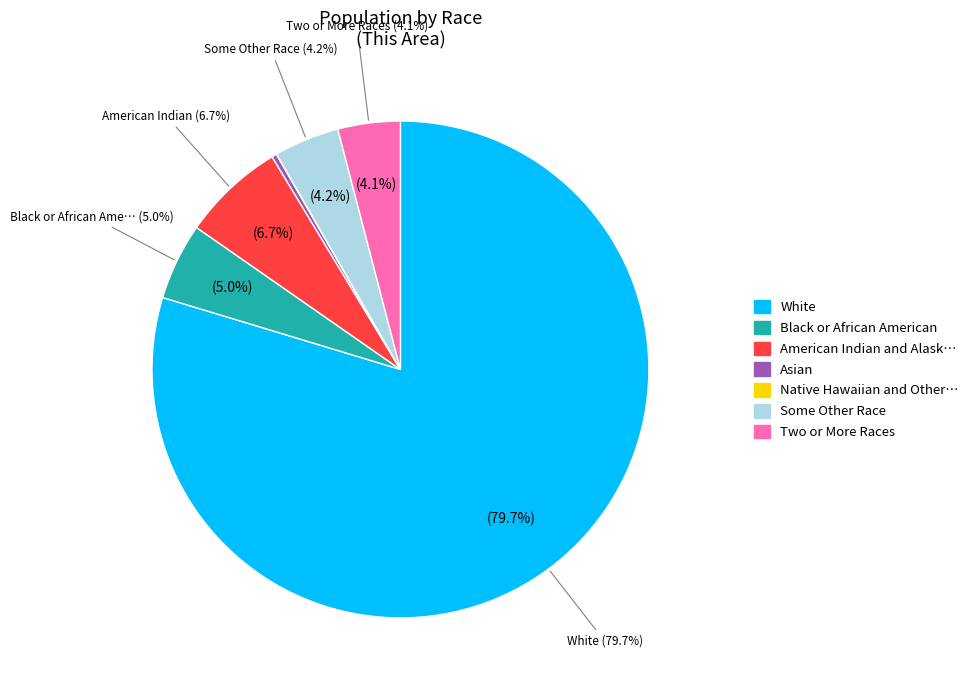

Rank the categories by value from highest to lowest.

White alone, American Indian and Alaska Native, Black or African American alone, Some Other Race alone, Two or More Races, Asian alone, Native Hawaiian and Other Pacific